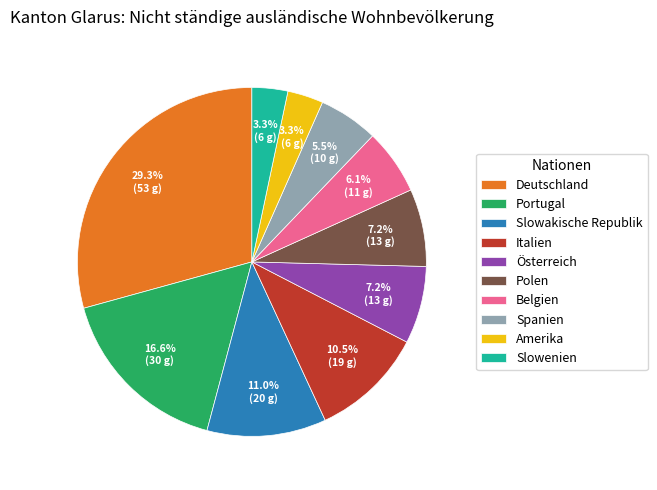

To the nearest percent, what is the difference between the Polen and Deutschland slice percentages?

22%